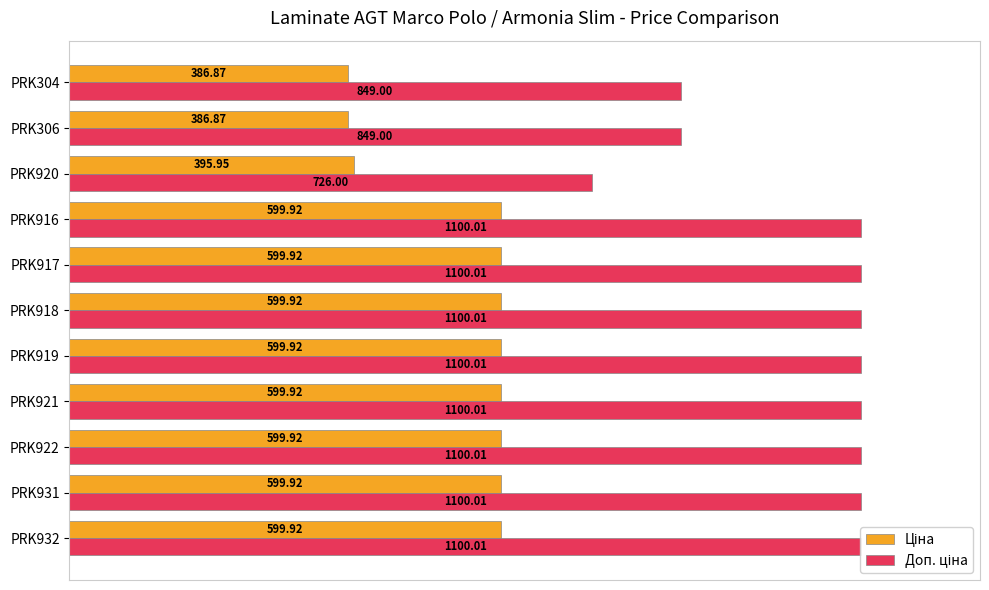

Does the chart contain any negative values?

No